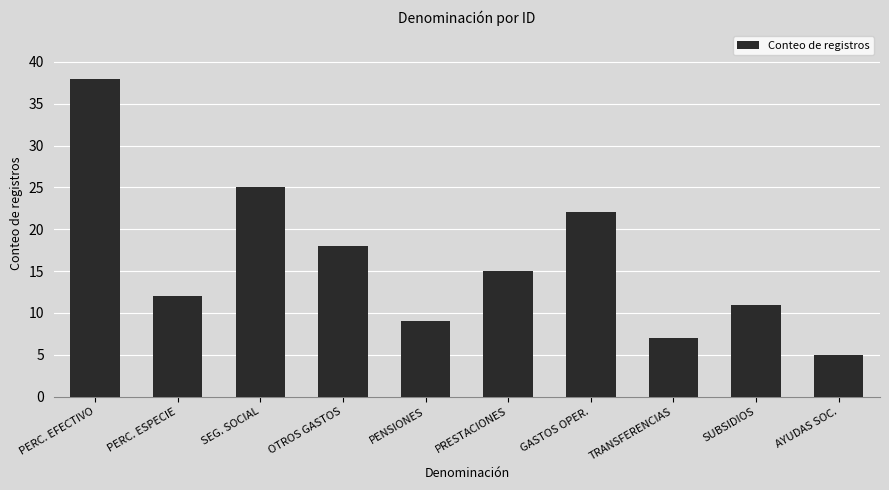

Reading right to left, transcribe all the data shown in this chart.

5	11	7	22	15	9	18	25	12	38